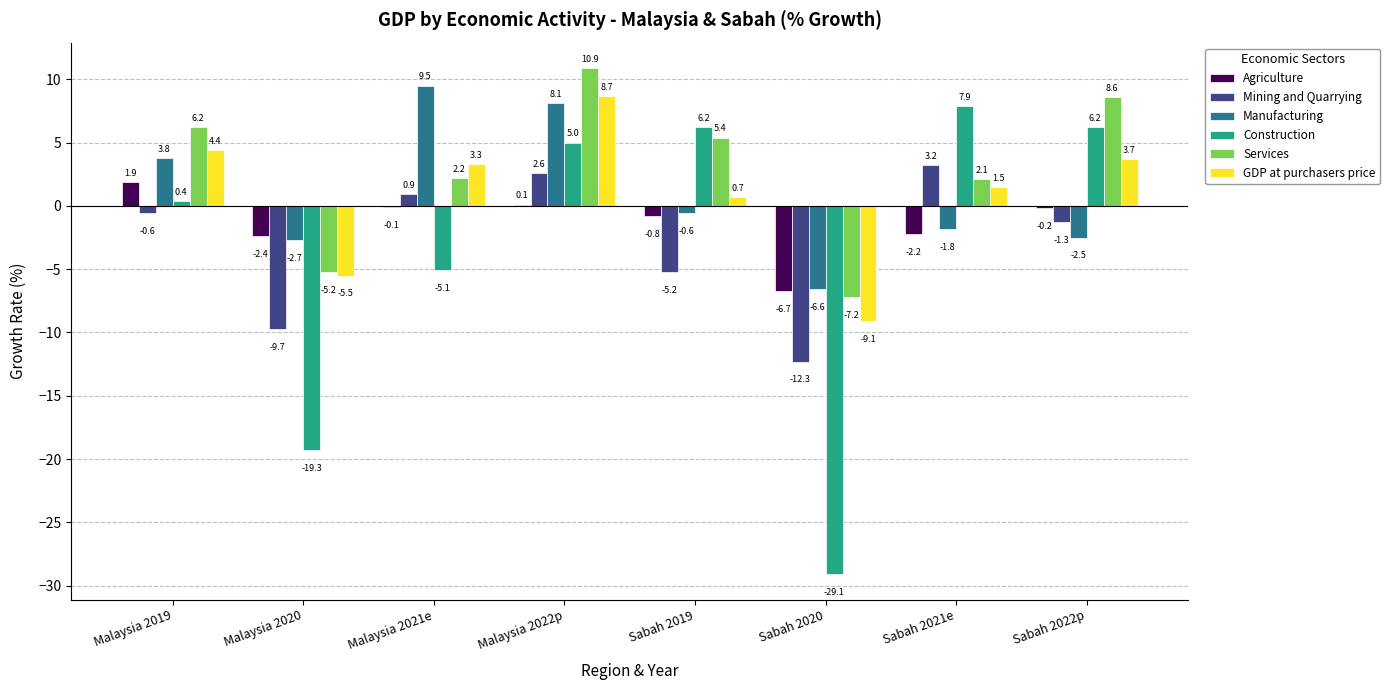

At which category is the sum across all series the highest?

Malaysia 2022p